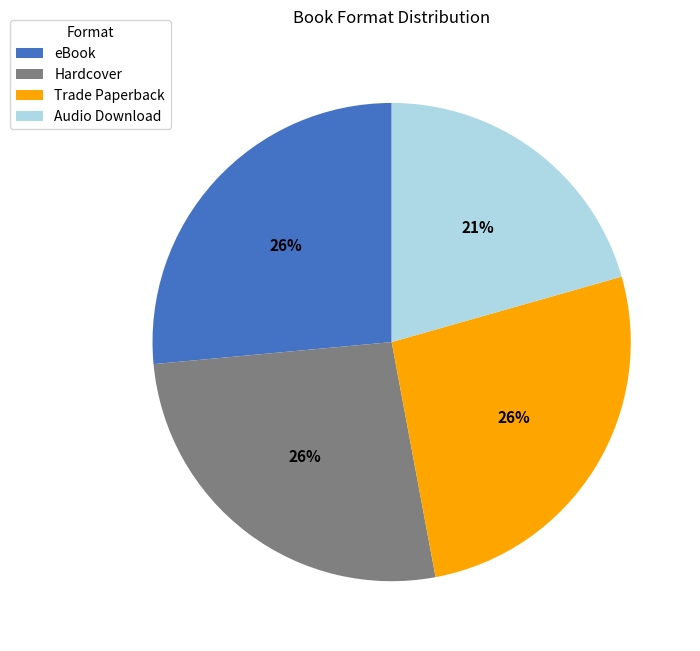

The Audio Download slice represents 14% of the pie. True or false?

False